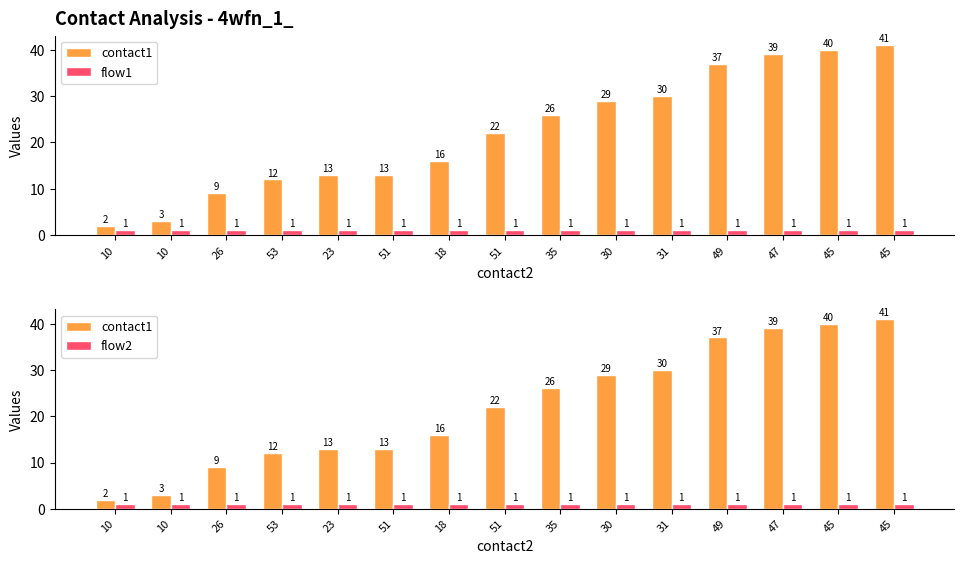

Rank the series by their maximum value, from highest to lowest.

contact1, flow1, flow2